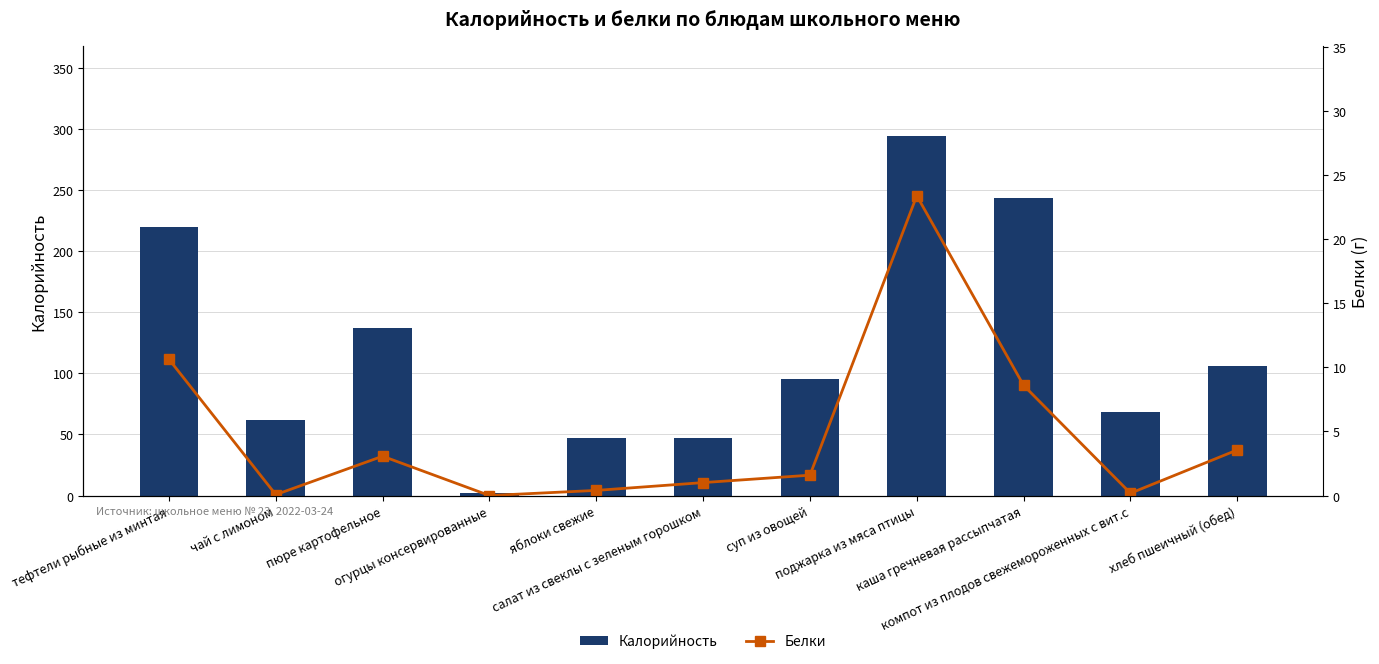

Reading left to right, transcribe all the data shown in this chart.

Калорийность: тефтели рыбные из минтая=219.8	чай с лимоном=62.0	пюре картофельное=137.2	огурцы консервированные=2.4	яблоки свежие=47.0	салат из свеклы с зеленым горошком=46.8	суп из овощей=95.2	поджарка из мяса птицы=294.5	каша гречневая рассыпчатая=243.8	компот из плодов свежемороженных с вит.с=68.5	хлеб пшеичный (обед)=105.8
Белки: тефтели рыбные из минтая=10.6	чай с лимоном=0.1	пюре картофельное=3.1	огурцы консервированные=0.0	яблоки свежие=0.4	салат из свеклы с зеленым горошком=1.0	суп из овощей=1.6	поджарка из мяса птицы=23.4	каша гречневая рассыпчатая=8.6	компот из плодов свежемороженных с вит.с=0.2	хлеб пшеичный (обед)=3.6